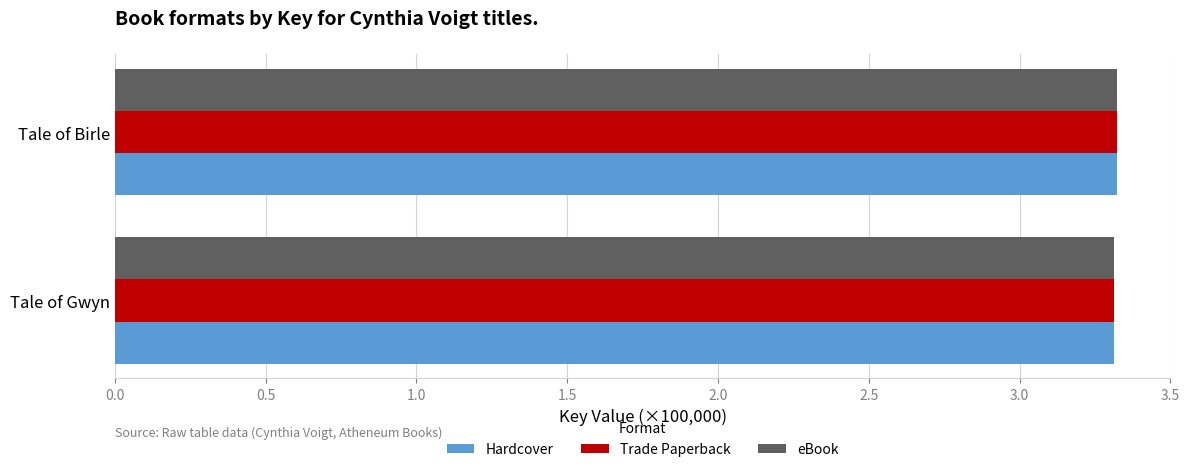

What is the sum of all Hardcover values?

6.6